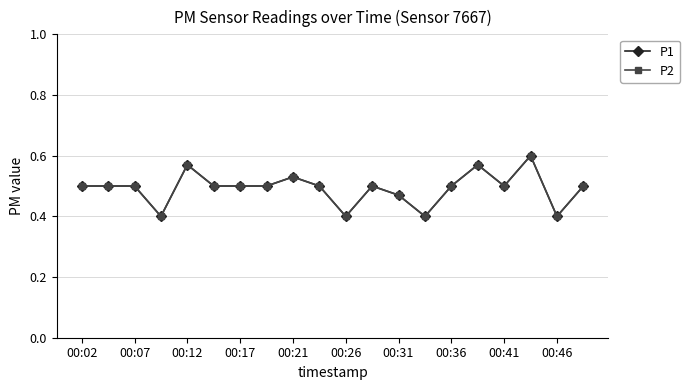

Is this an area chart (filled region under the line)?

No